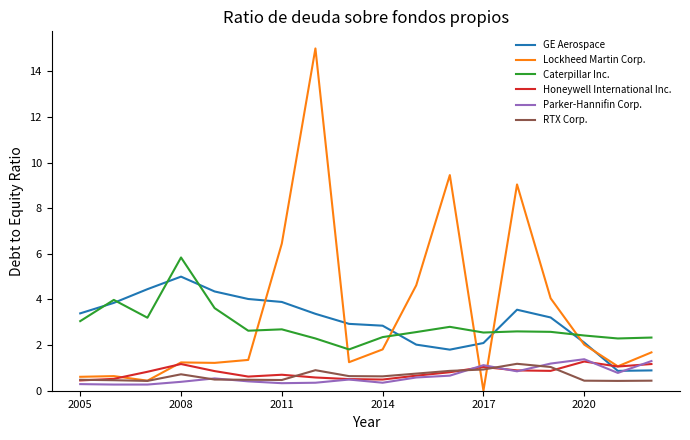

What is the highest value of the Honeywell International Inc. series?

1.3